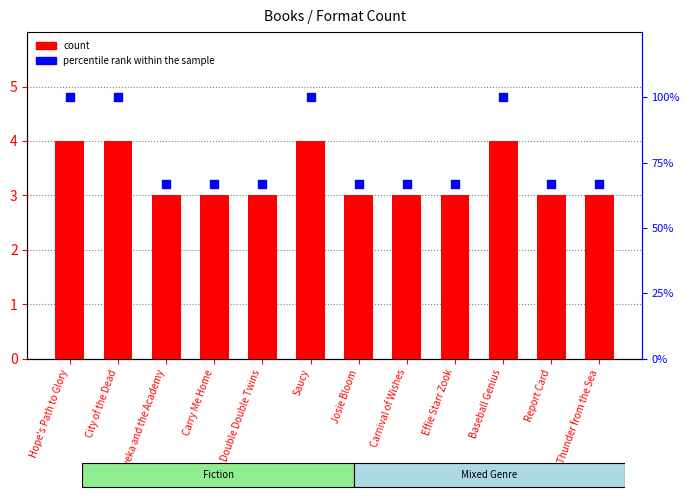

At which category is the sum across all series the highest?

Hope's Path to Glory